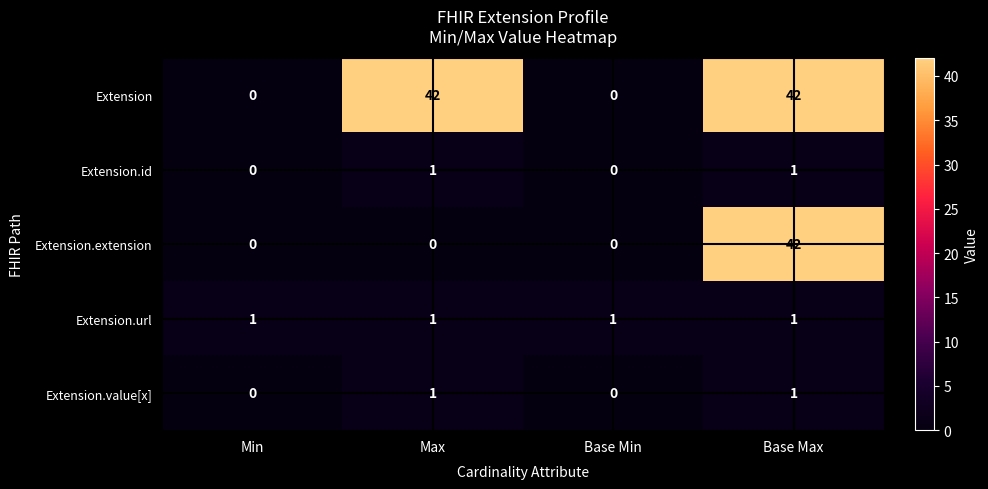

At which category is the sum across all series the highest?

Base Max